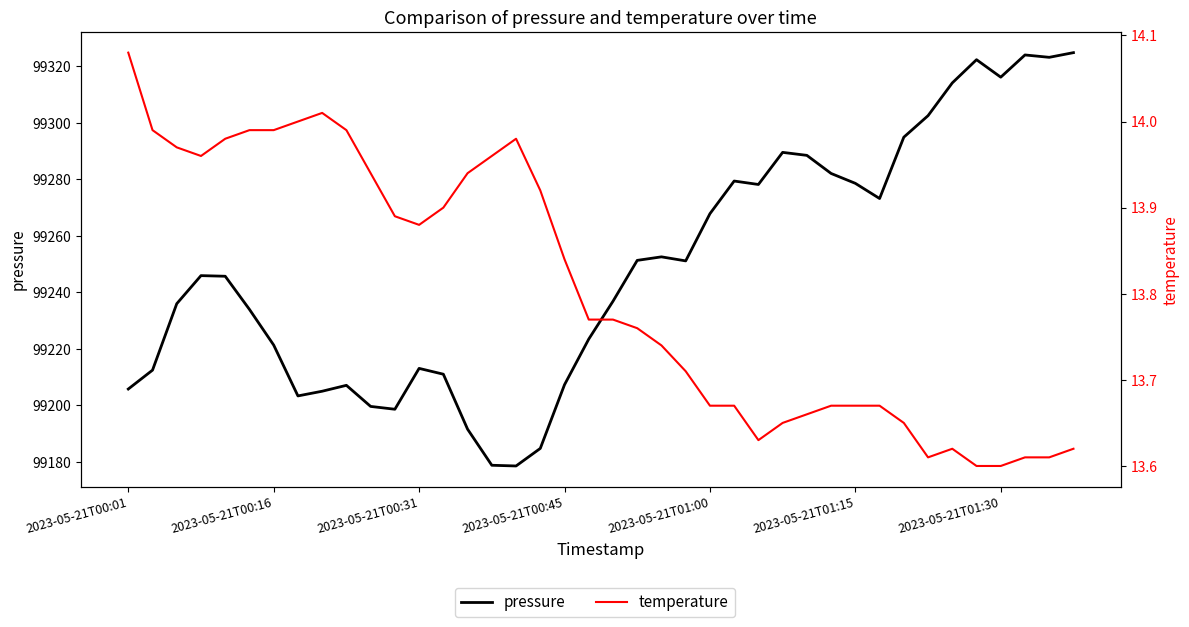

What is the difference between the second highest and minimum values in the pressure series?

145.6